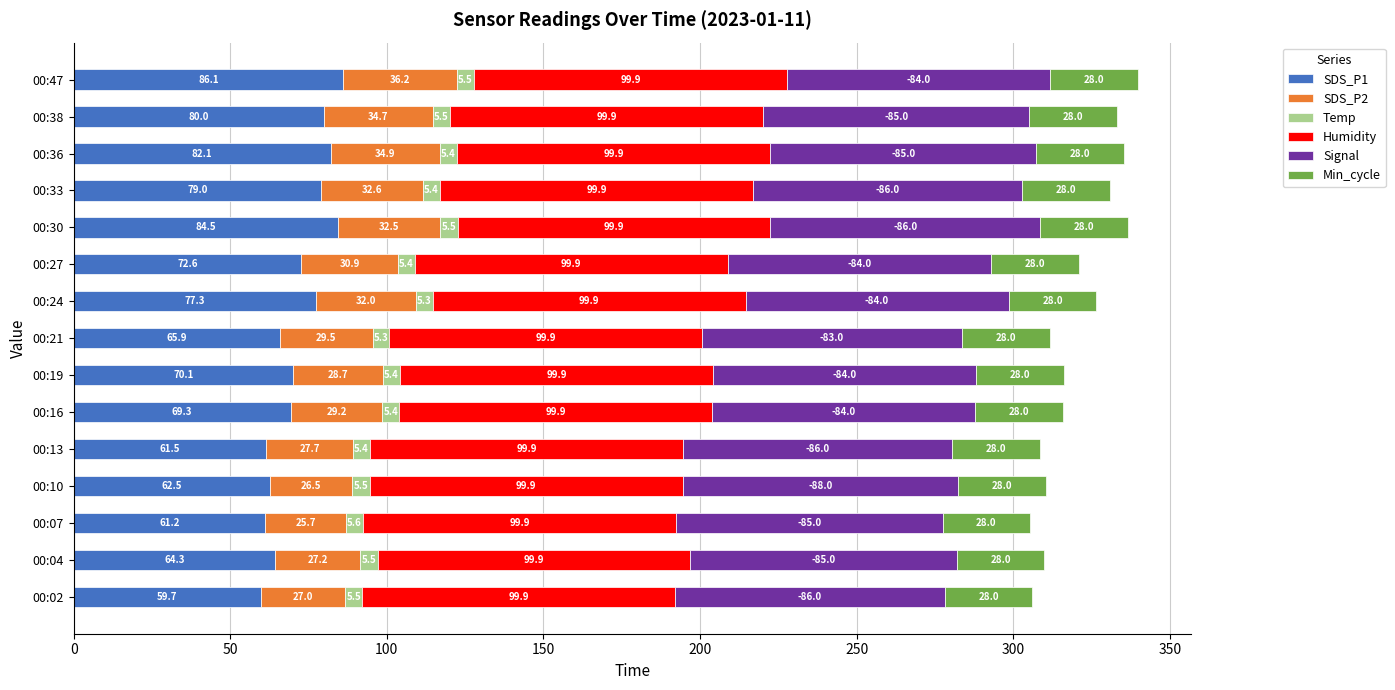

What is the average value of the SDS_P1 series?

71.7